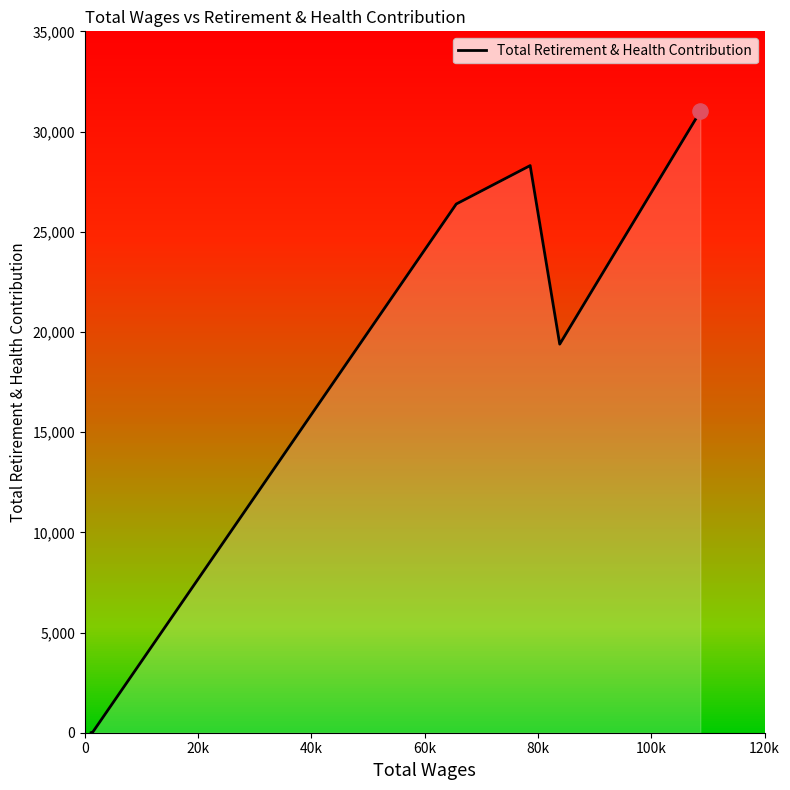

Between 0 and 100k, which is larger?

100k